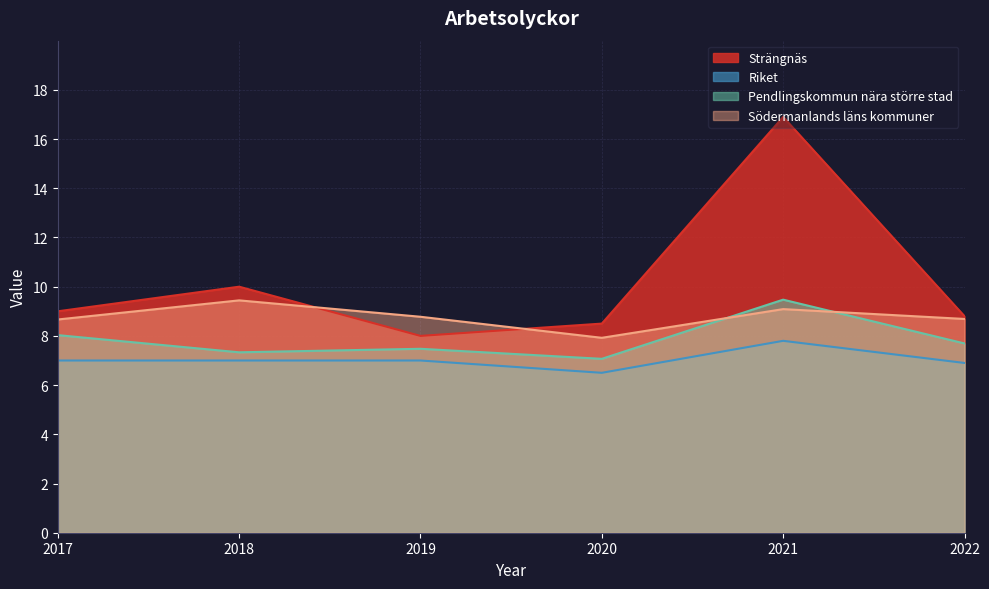

What is the difference between the maximum and minimum values in the Riket series?

1.3